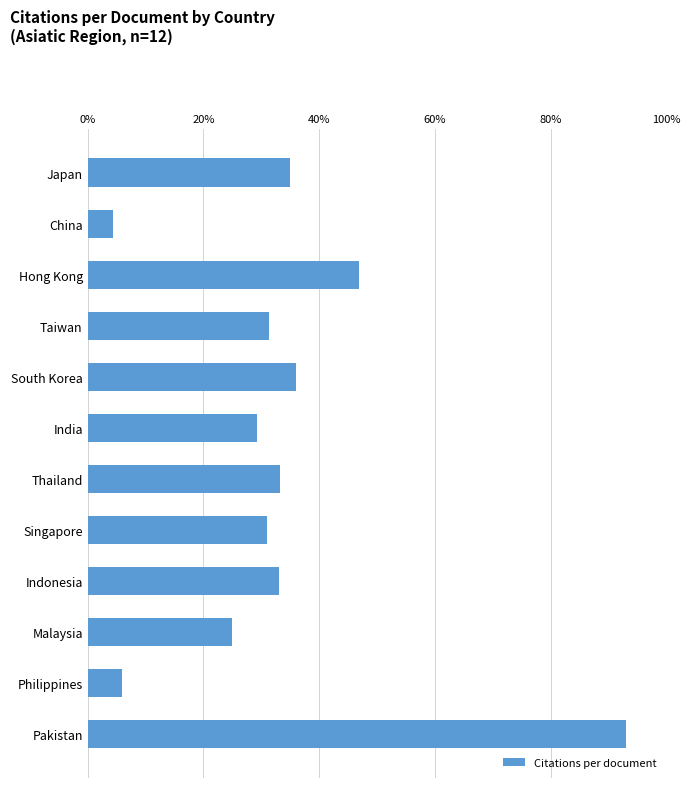

Approximately how many times larger is the value at Thailand compared to Taiwan?

1.1